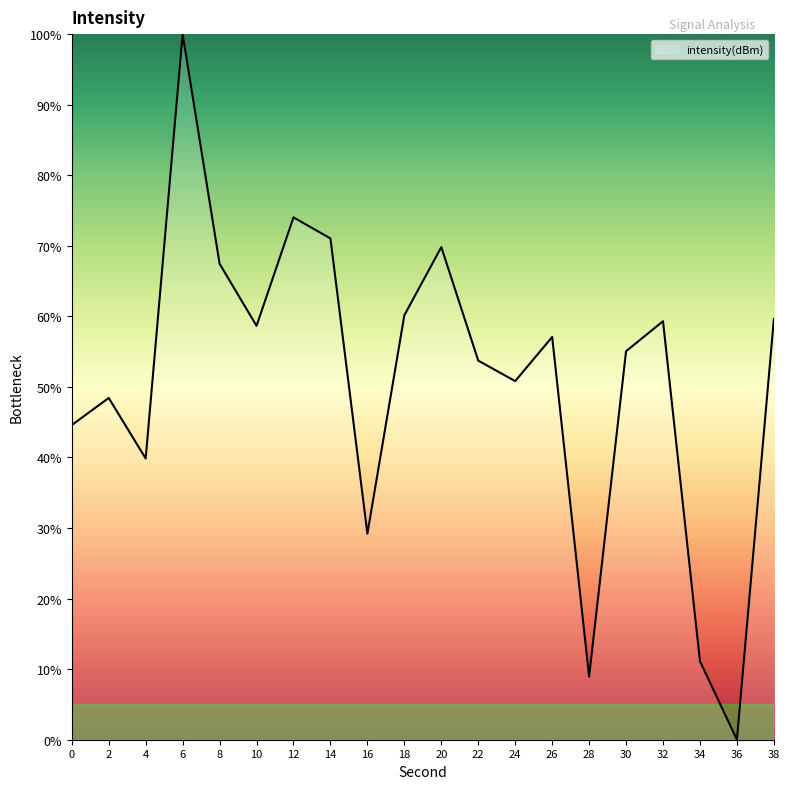

What is the maximum value shown in the chart?

100.0